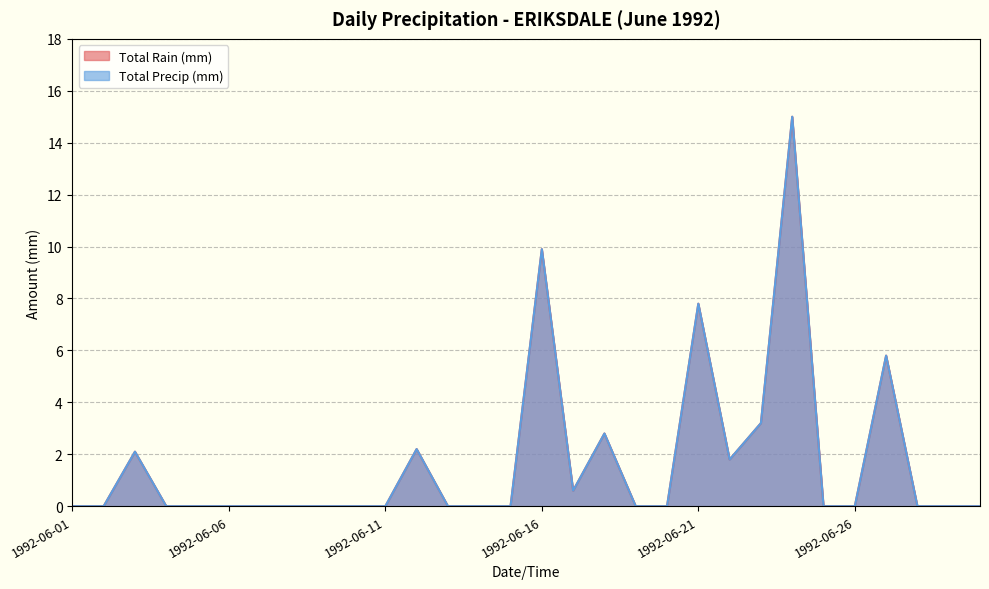

At which category does Total Rain (mm) reach its first local valley?

1992-06-17